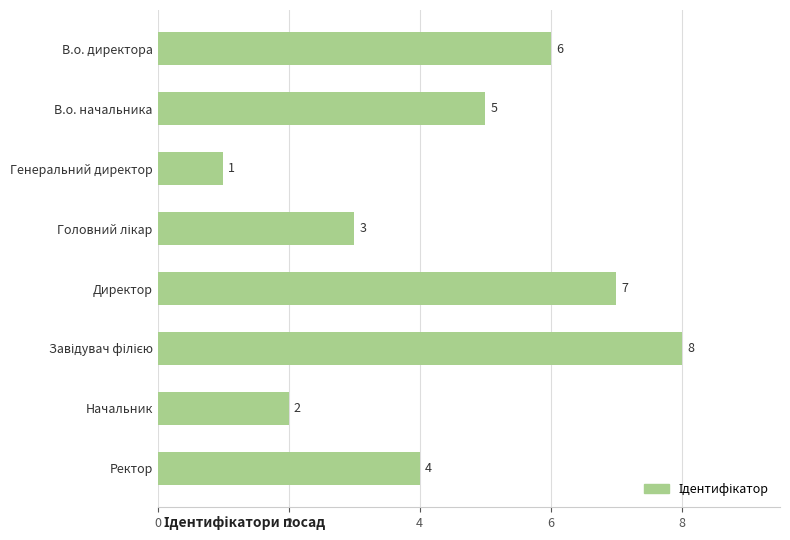

Does the chart contain stacked bars?

No